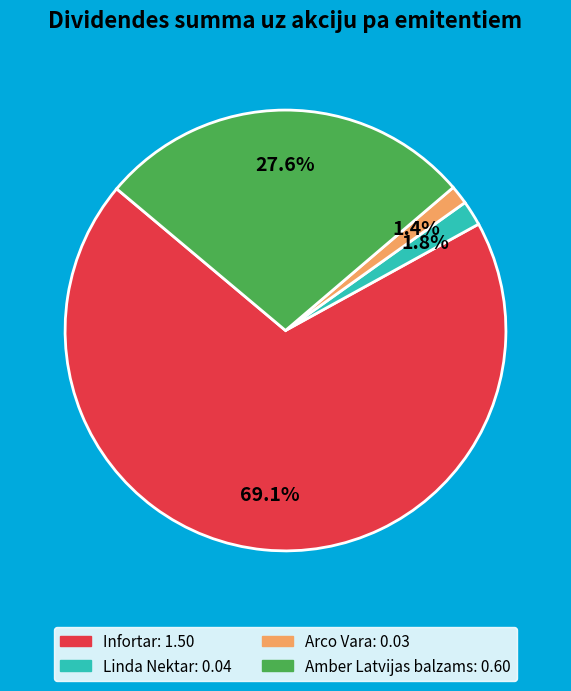

What is the largest slice in the pie chart?

Infortar